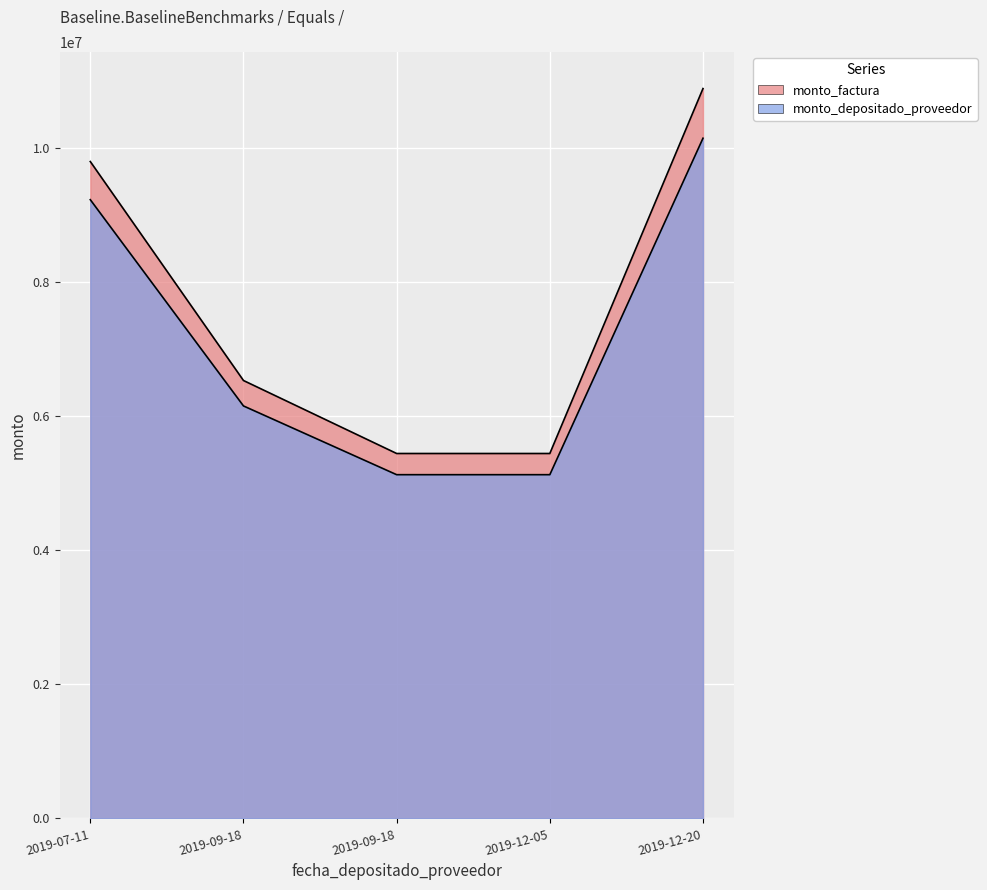

Where is monto_factura nearest to the value 8160000?

2019-07-11